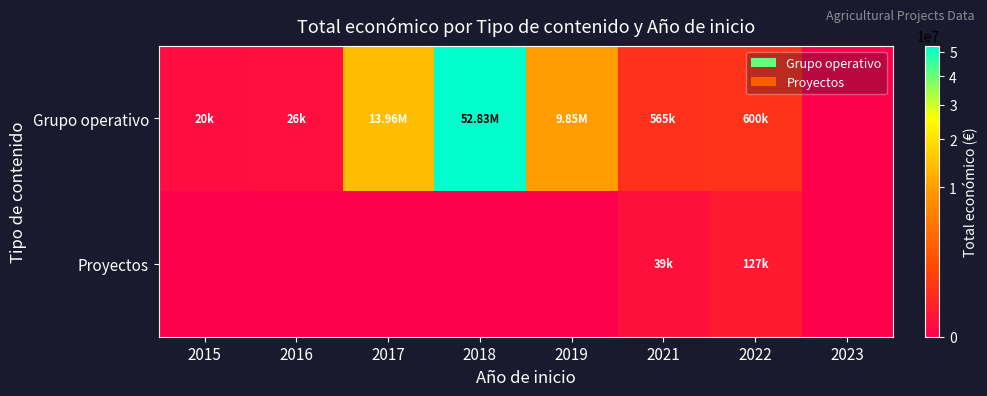

Rank the series by their average value, from lowest to highest.

Proyectos, Grupo operativo